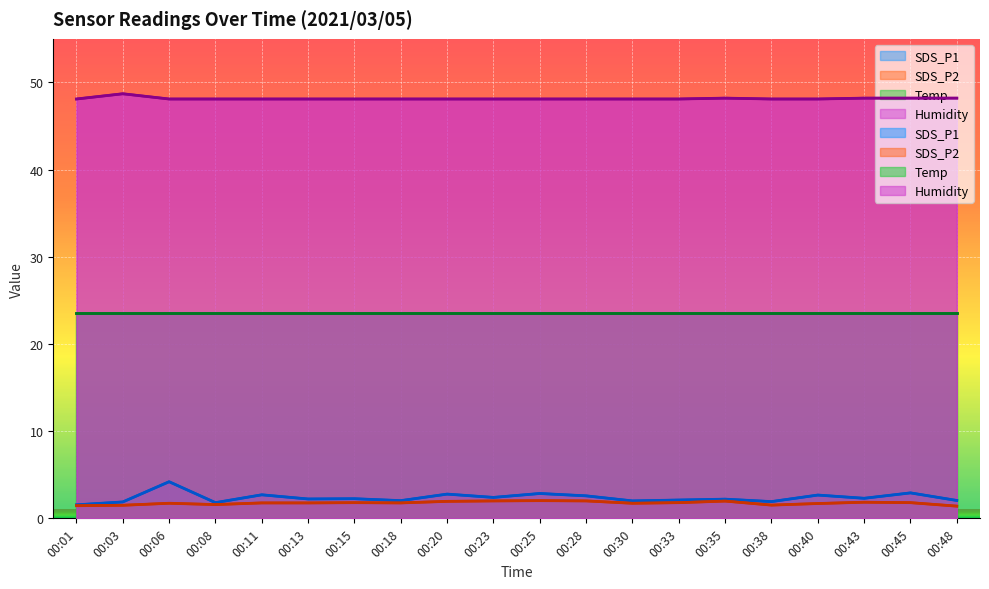

True or false: Humidity and SDS_P2 cross at least once.

False